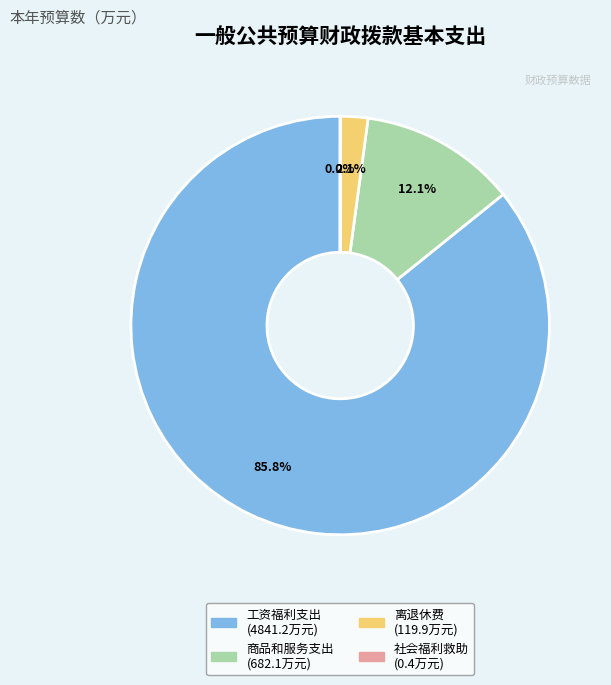

Is there any slice that represents more than half of the pie?

Yes